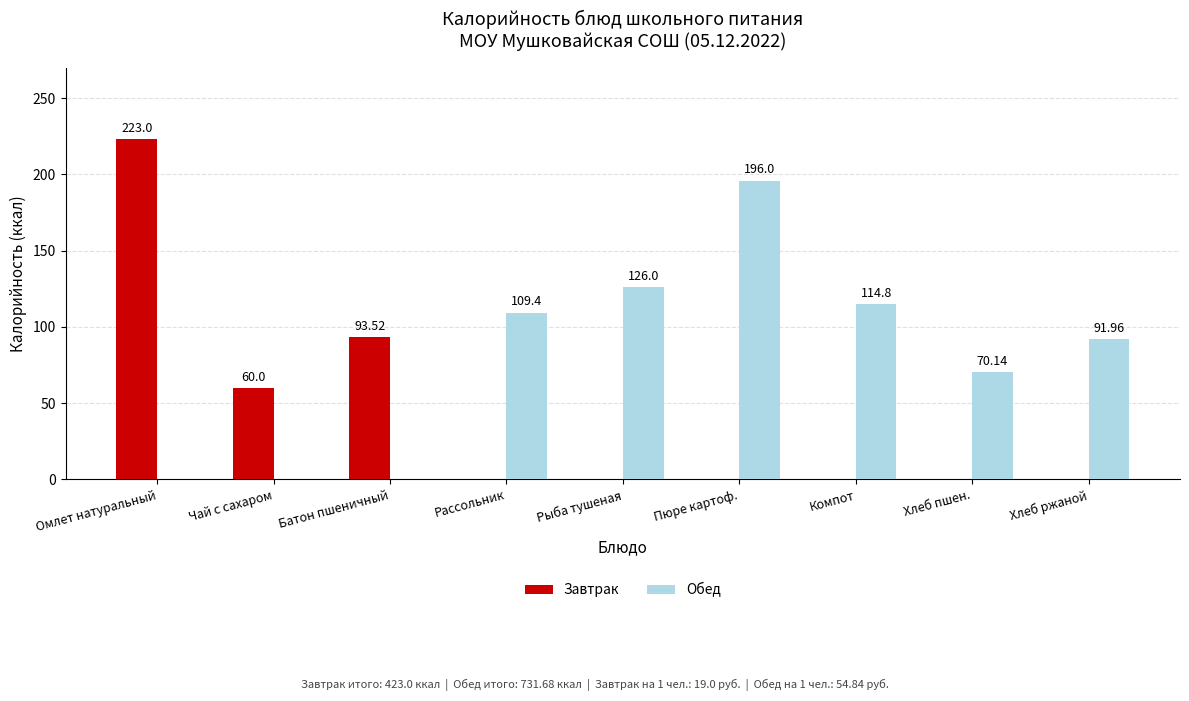

Count the number of data series in this chart.

2